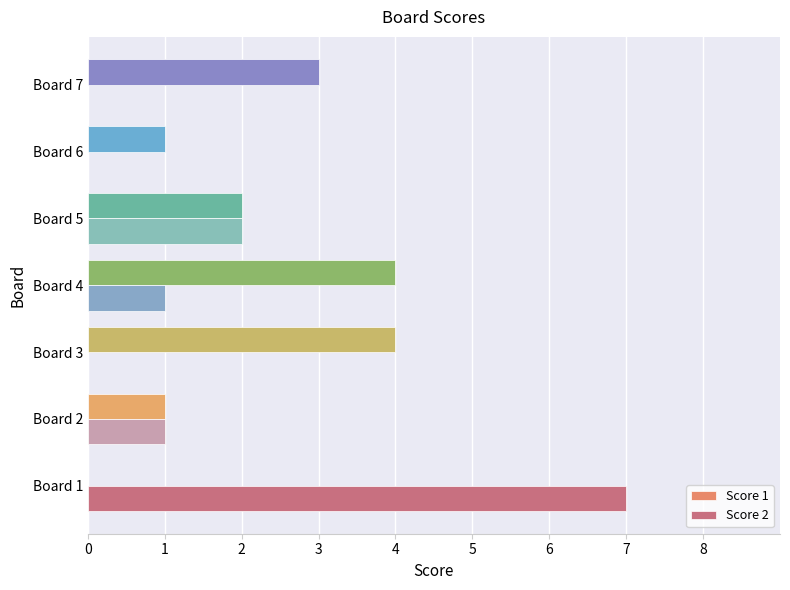

Which category has the highest value in the Score 2 series?

Board 1